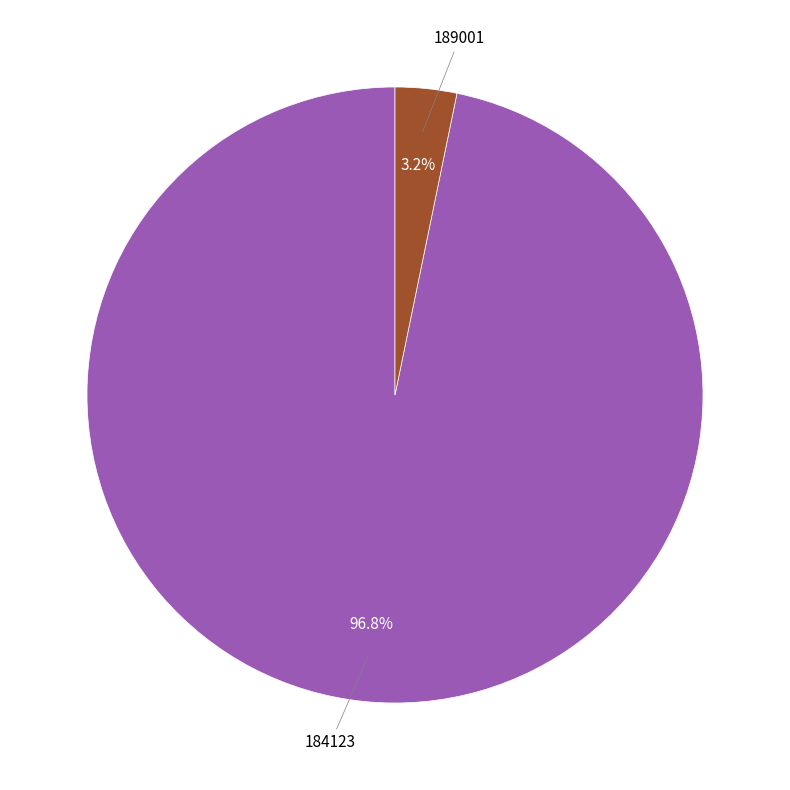

Is there any slice that represents more than half of the pie?

Yes